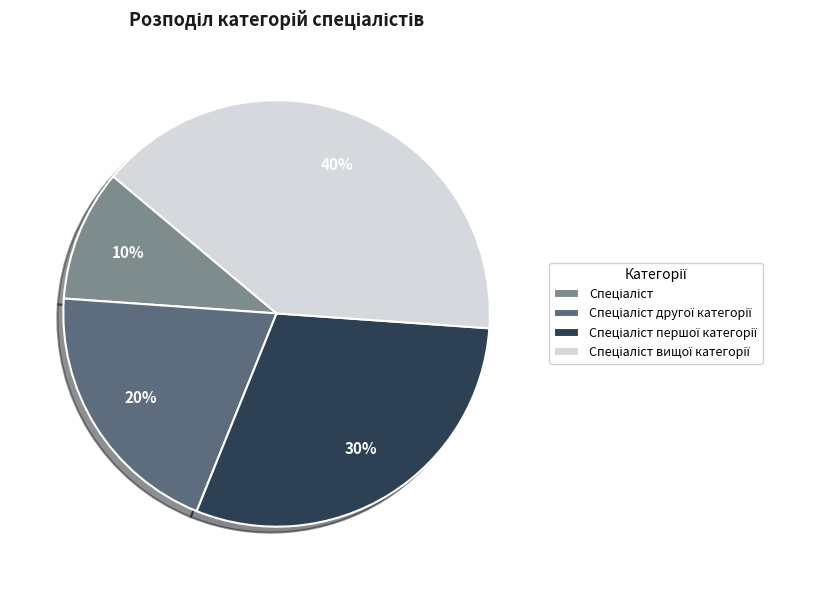

To the nearest percent, what is the difference between the largest and smallest slice percentages?

30%